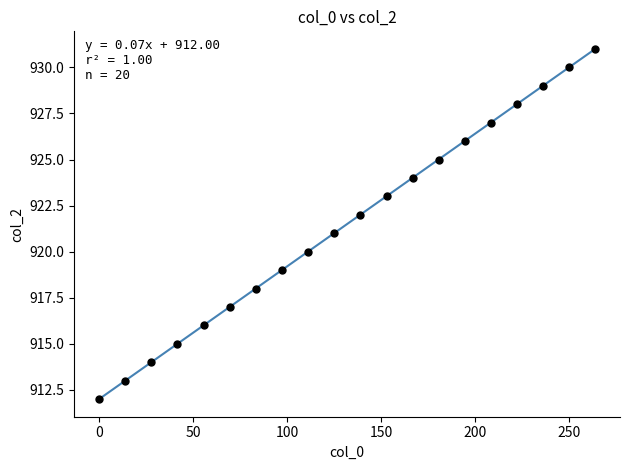

What is the range of Y values (max minus min)?

19